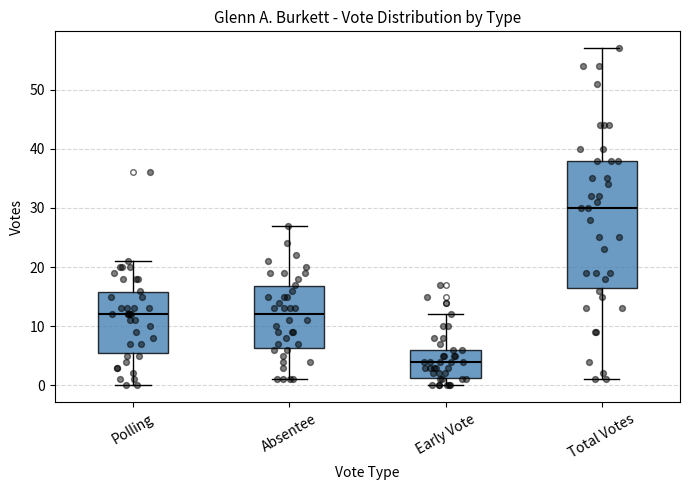

Which box has the lowest median line?

Early Vote